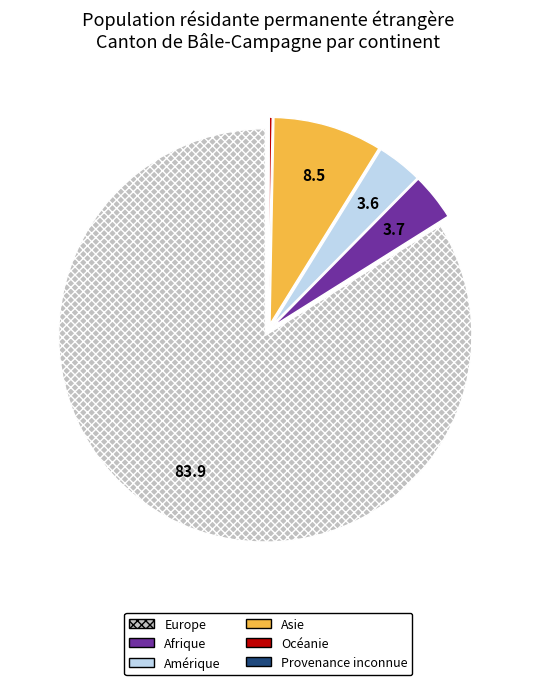

Is there a majority slice in this chart?

Yes